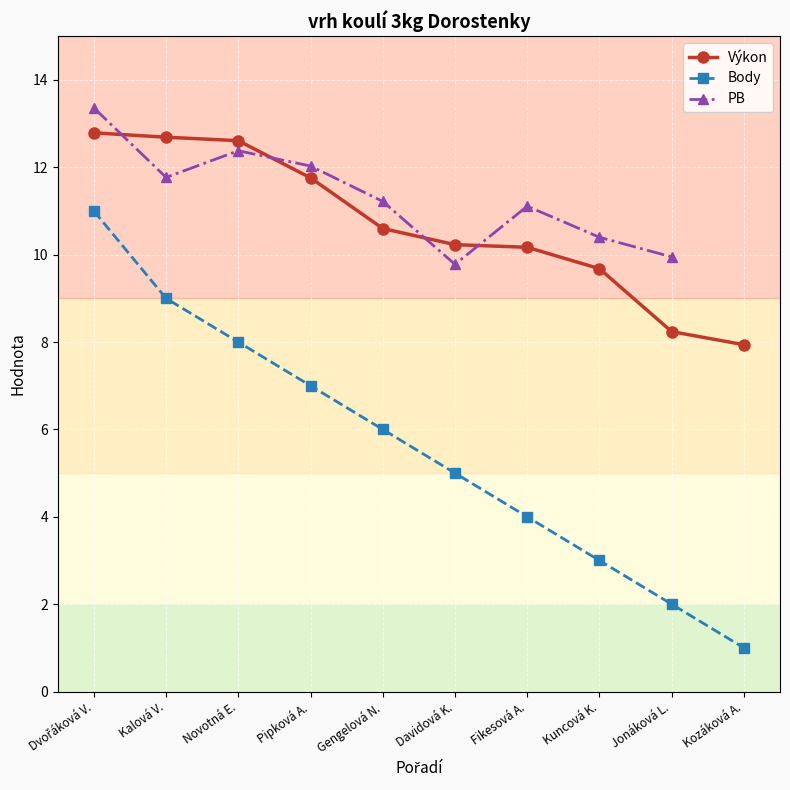

What is the minimum value for PB?

9.8